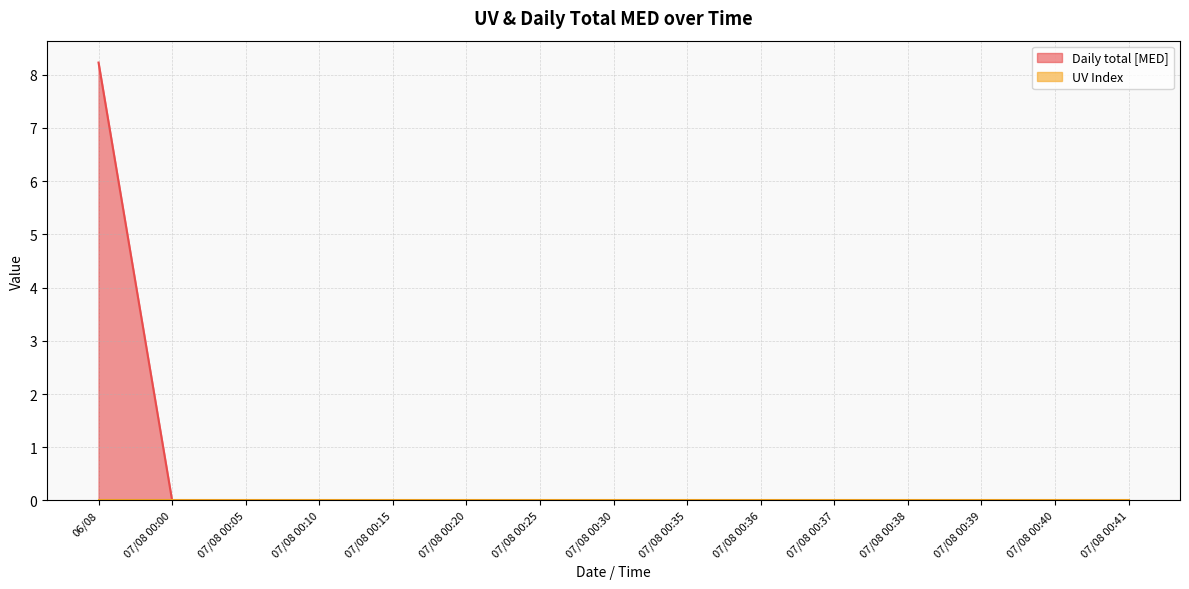

Count the values in the range 0 to 1.

14